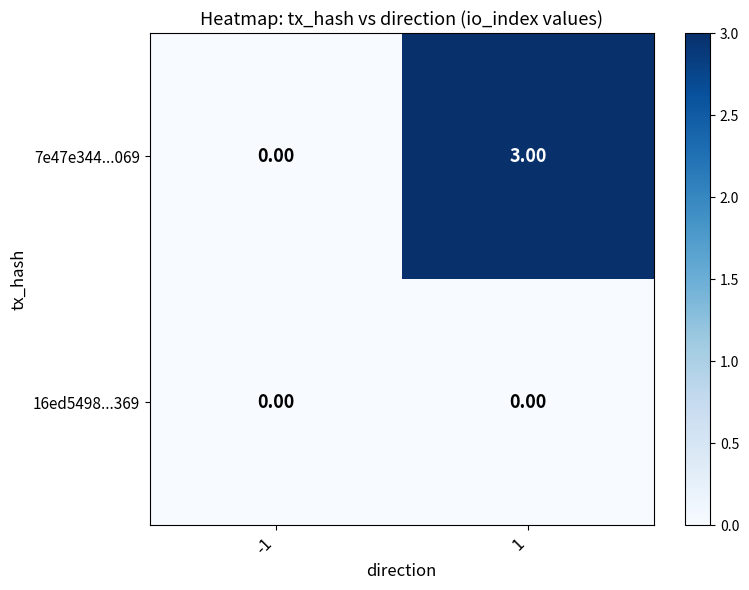

What is the sum of the 7e47e344...069 values at 1 and -1?

3